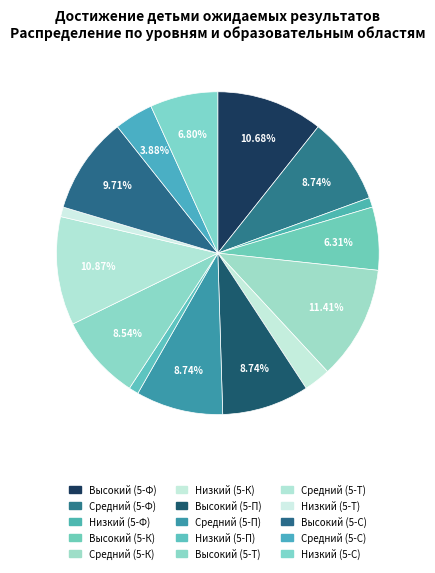

What is the total percentage of Средний (5-Т) and Средний (5-П)?

19.6%